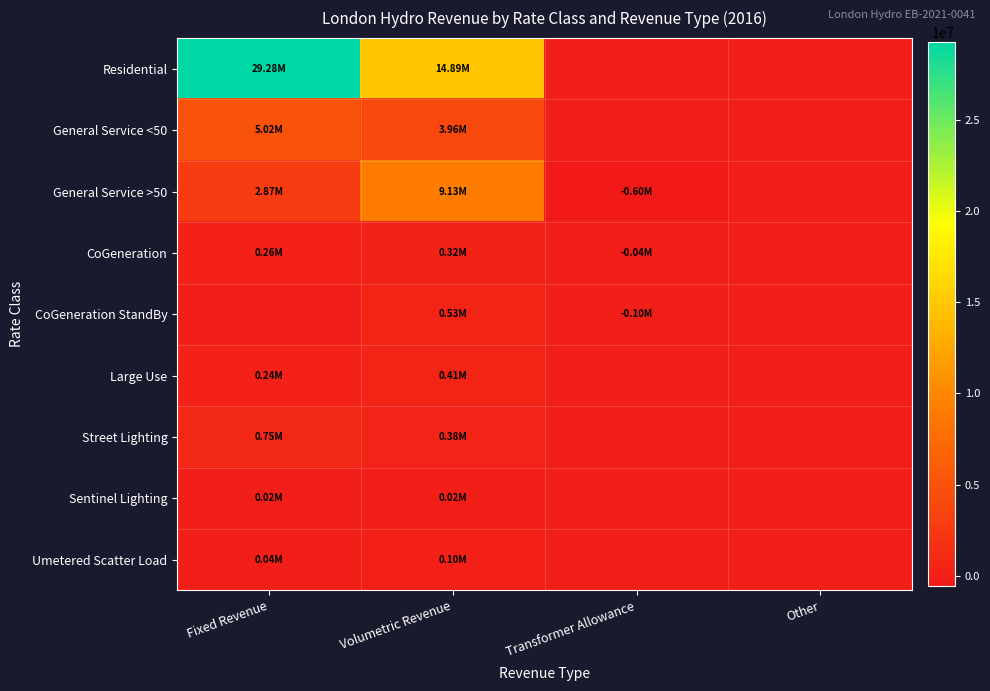

What is the greatest value displayed?

29280353.4